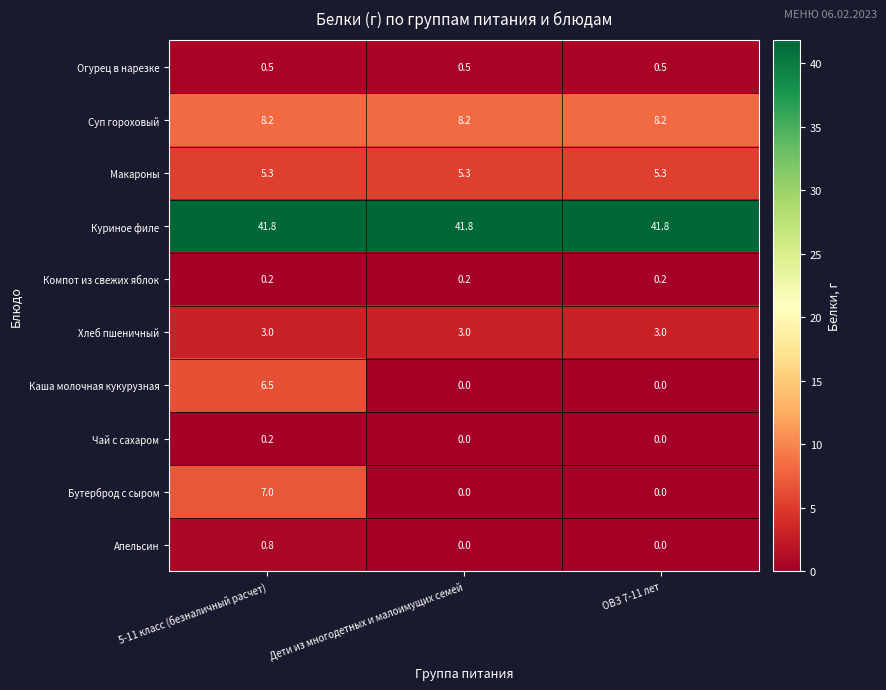

The Огурец в нарезке series shows 0.2 at ОВЗ 7-11 лет. True or false?

False